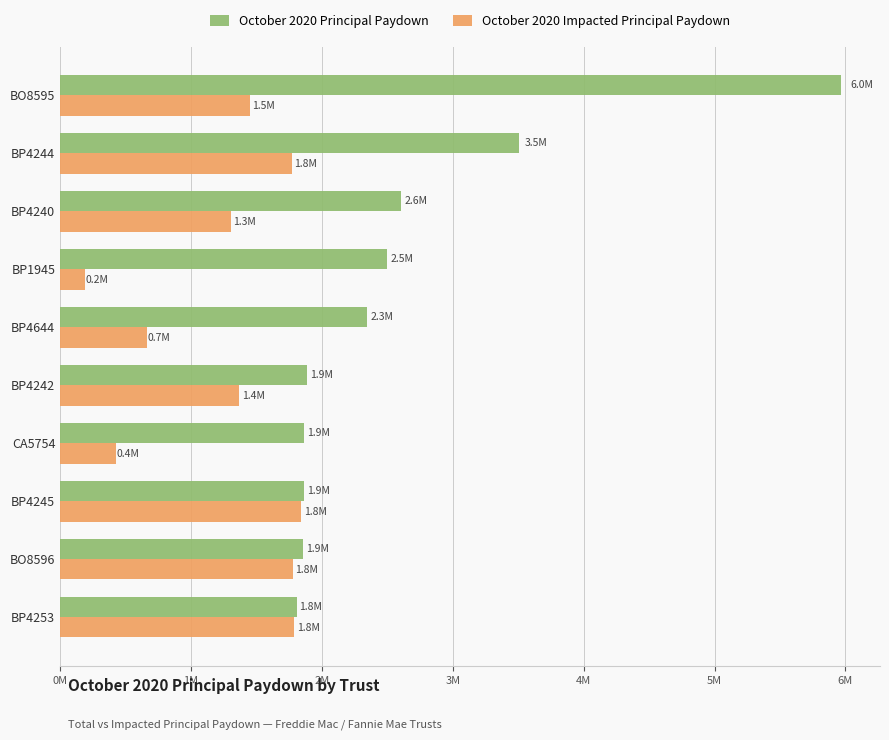

Which category has the highest value in the October 2020 Principal Paydown series?

BO8595